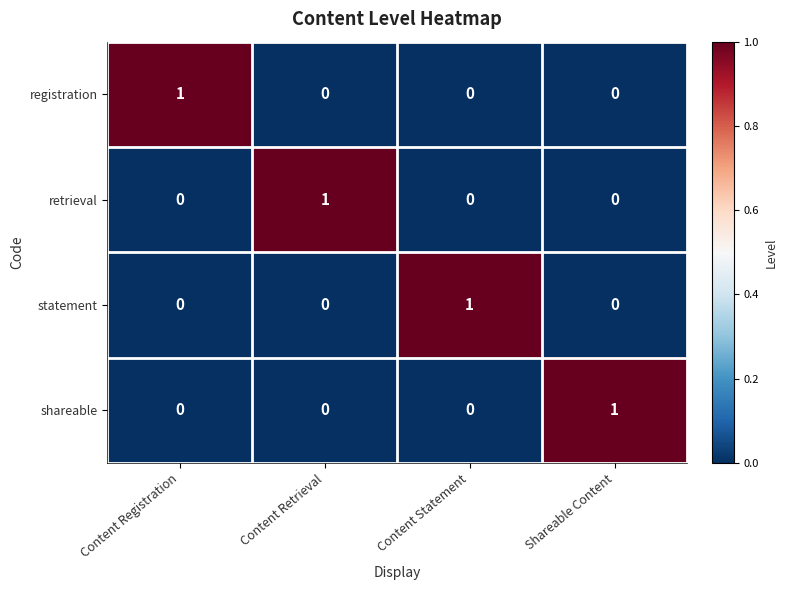

At which label does statement reach its peak?

Content Statement